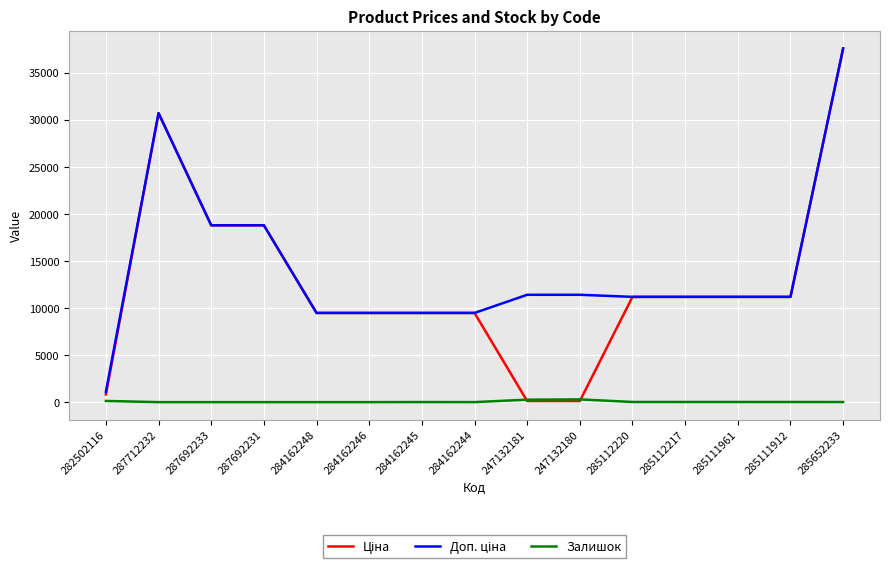

Which category has the highest value across all series?

285652233